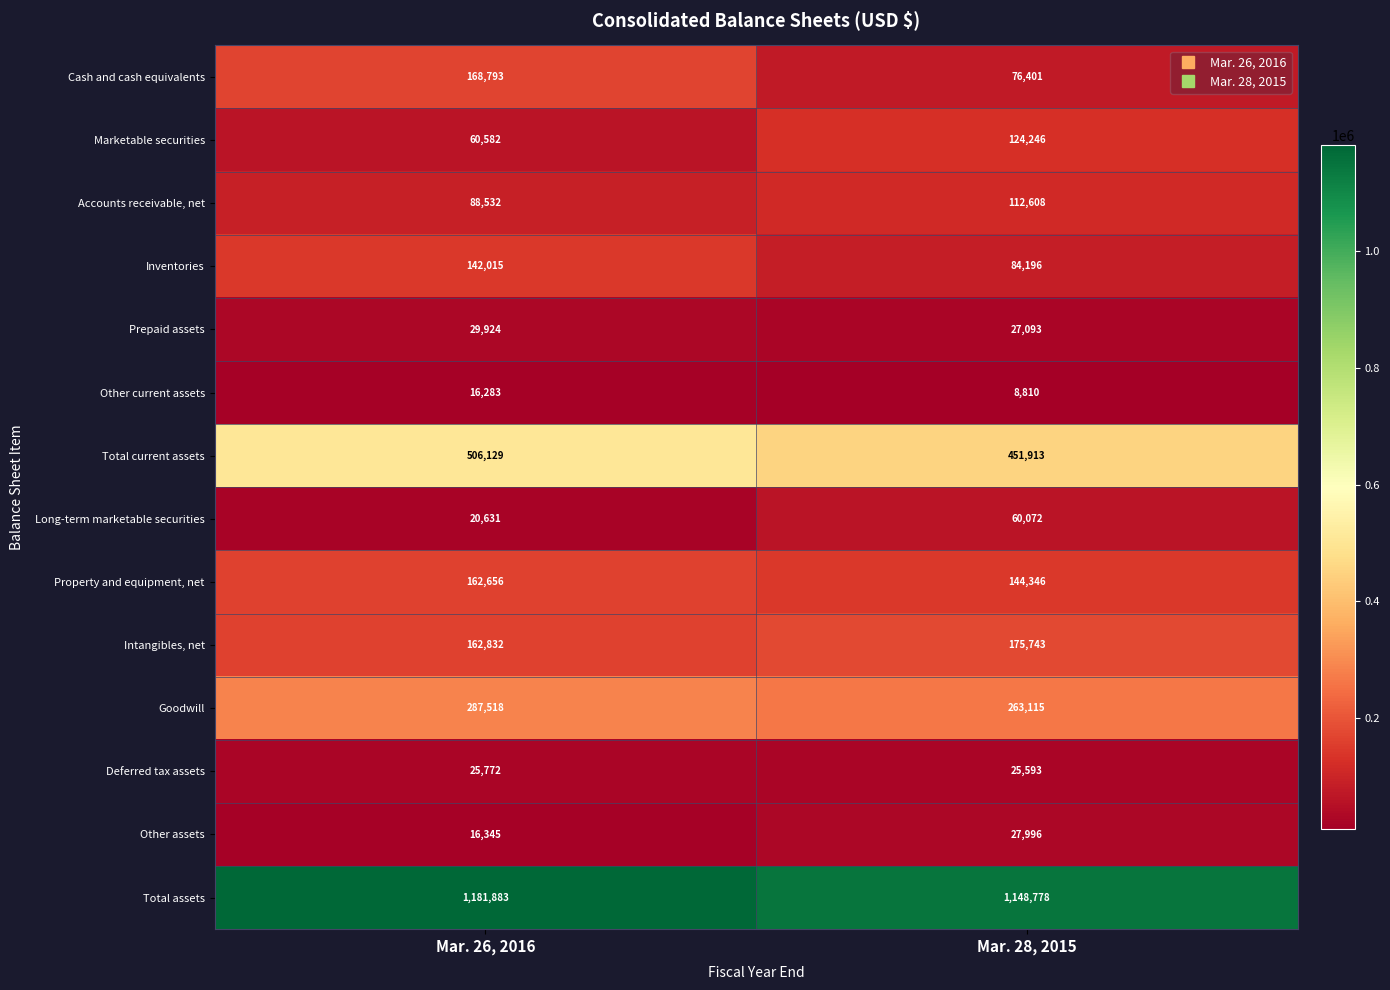

What is the sum of all Other current assets values?

25093